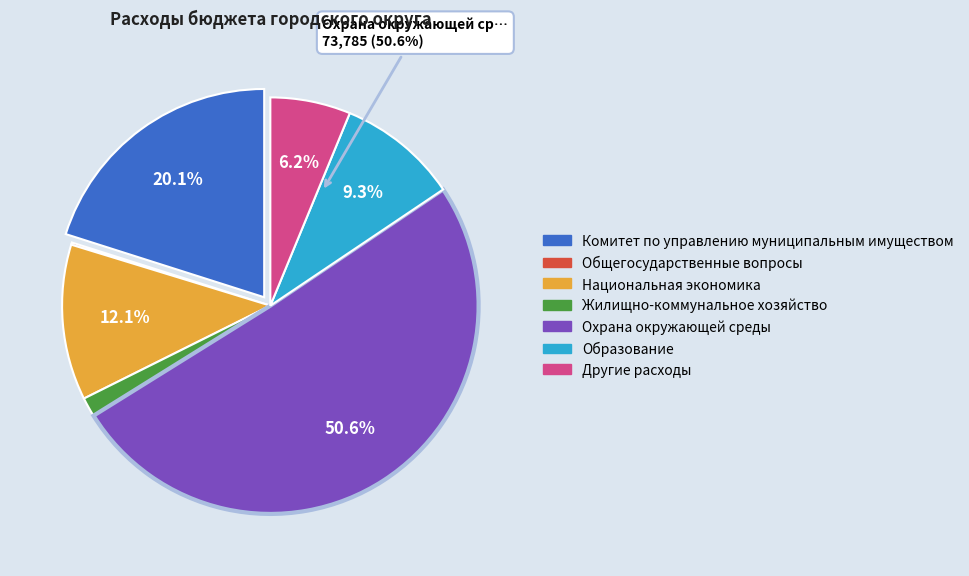

What percentage is the Охрана окружающей среды slice, to the nearest percent?

51%